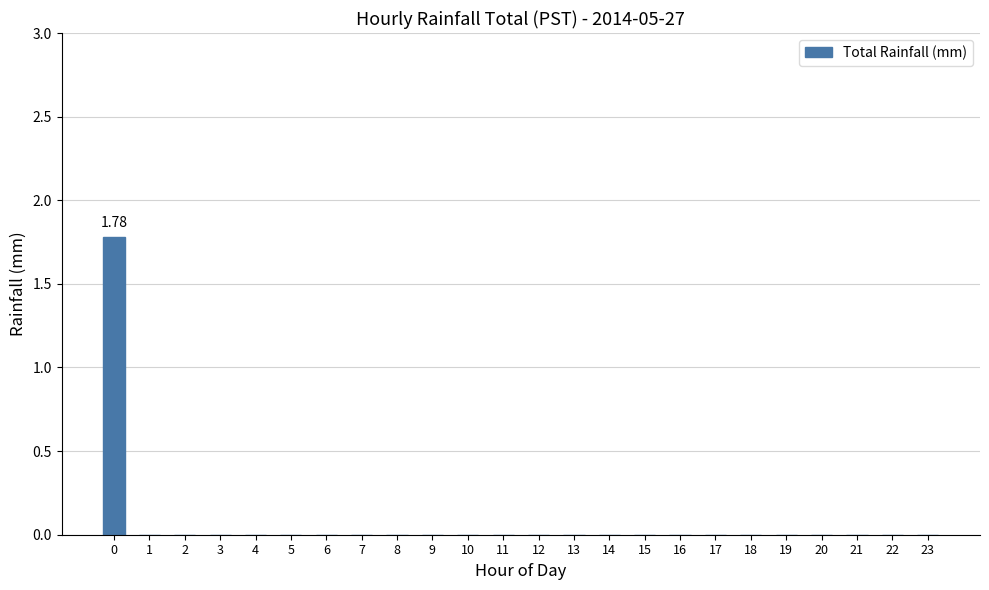

Reading right to left, transcribe all the data shown in this chart.

0.0	0.0	0.0	0.0	0.0	0.0	0.0	0.0	0.0	0.0	0.0	0.0	0.0	0.0	0.0	0.0	0.0	0.0	0.0	0.0	0.0	0.0	0.0	1.8